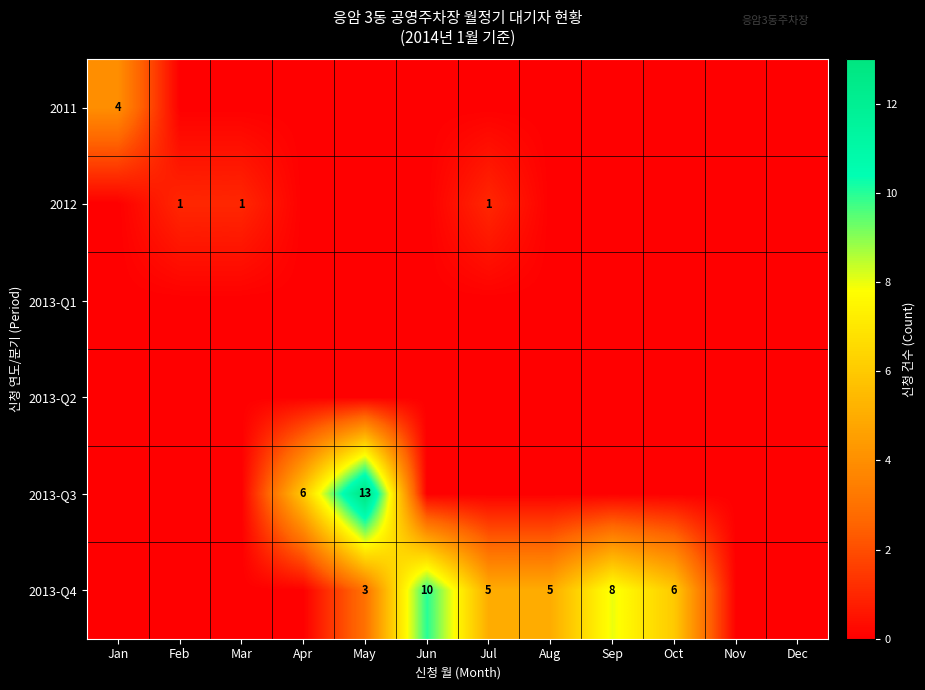

The value of 2013-Q3 at May is 13. True or false?

True